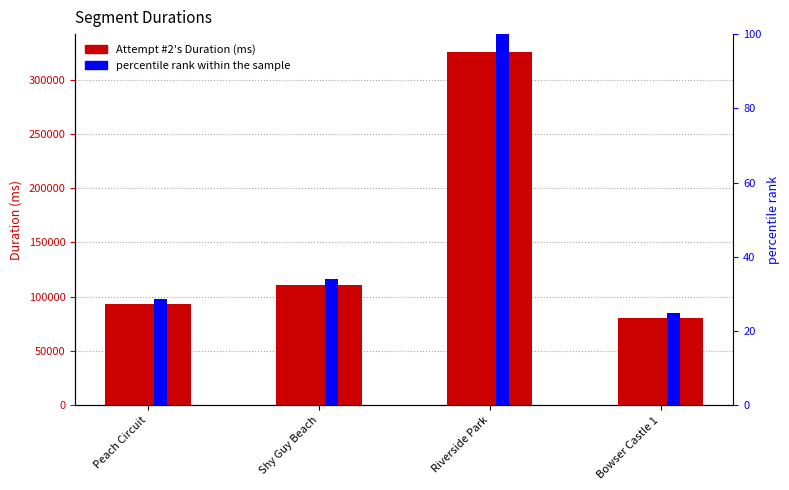

Reading left to right, extract all data points from this chart.

Attempt #2's Duration (ms): Peach Circuit=93232.0	Shy Guy Beach=110440.0	Riverside Park=325632.0	Bowser Castle 1=80867.0
percentile rank within the sample: Peach Circuit=28.6	Shy Guy Beach=33.9	Riverside Park=100.0	Bowser Castle 1=24.8